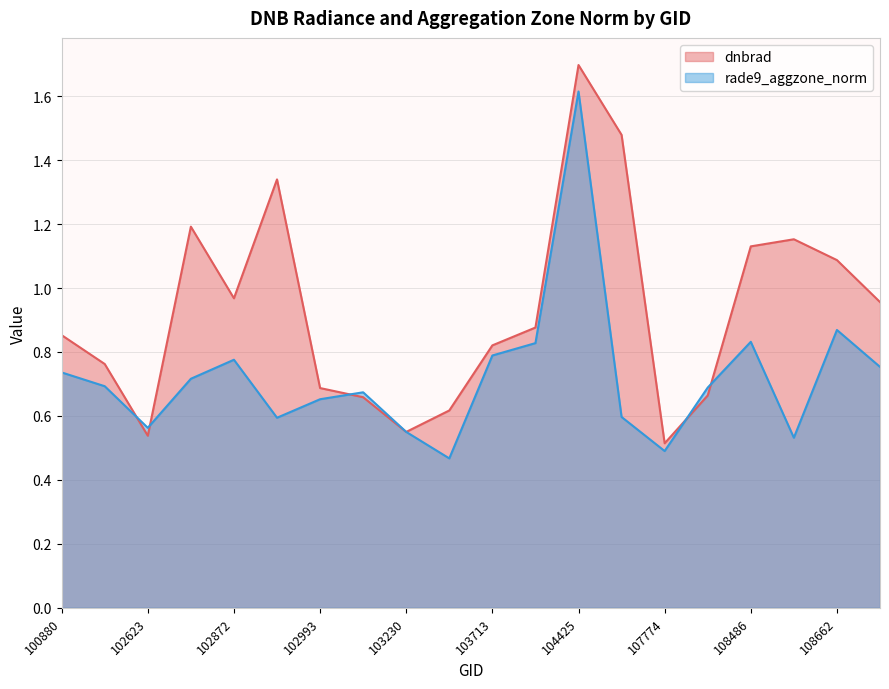

After their last crossing, which series has the higher values: rade9_aggzone_norm or dnbrad?

dnbrad